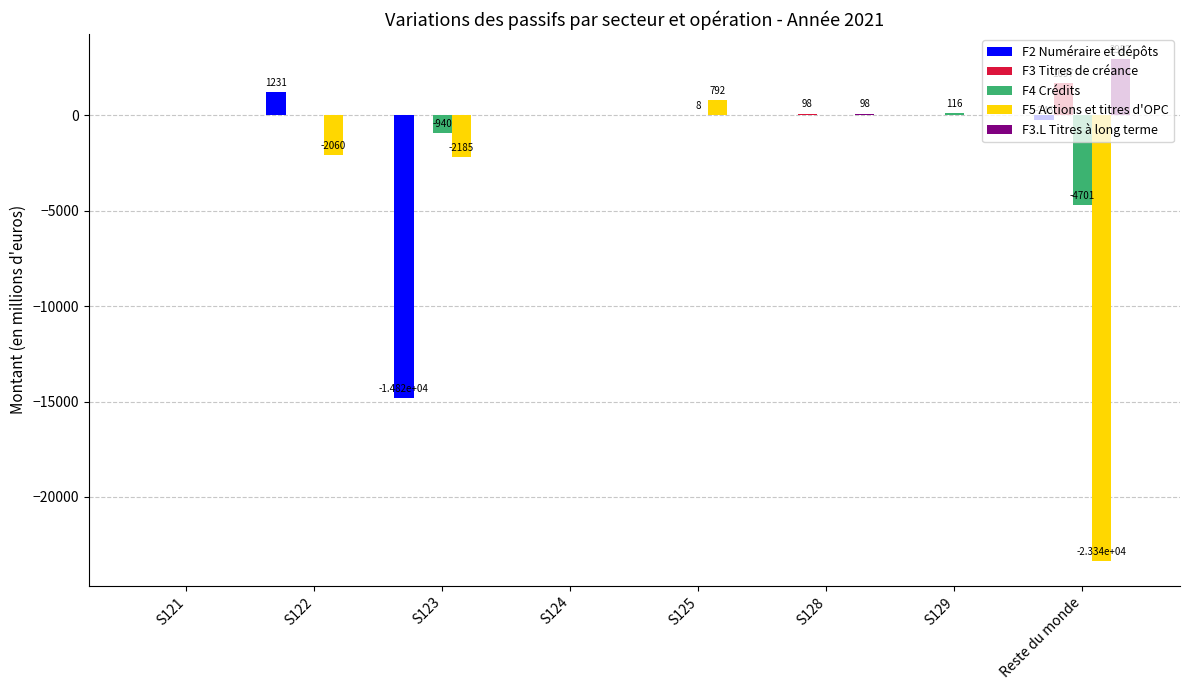

Are the bars grouped side by side (vs. stacked)?

Yes